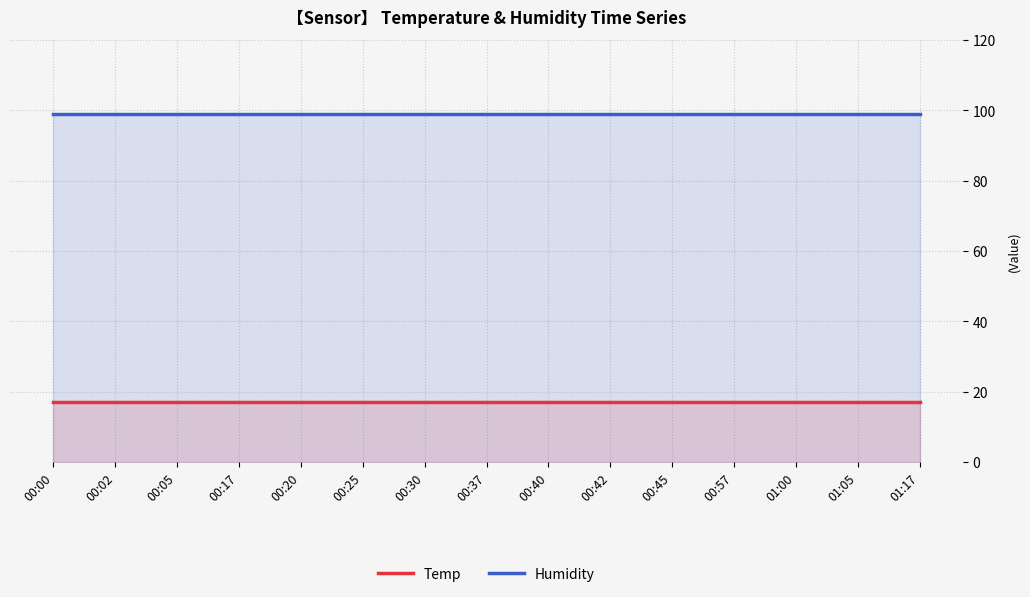

True or false: Humidity has a value of 99 at 00:30.

True